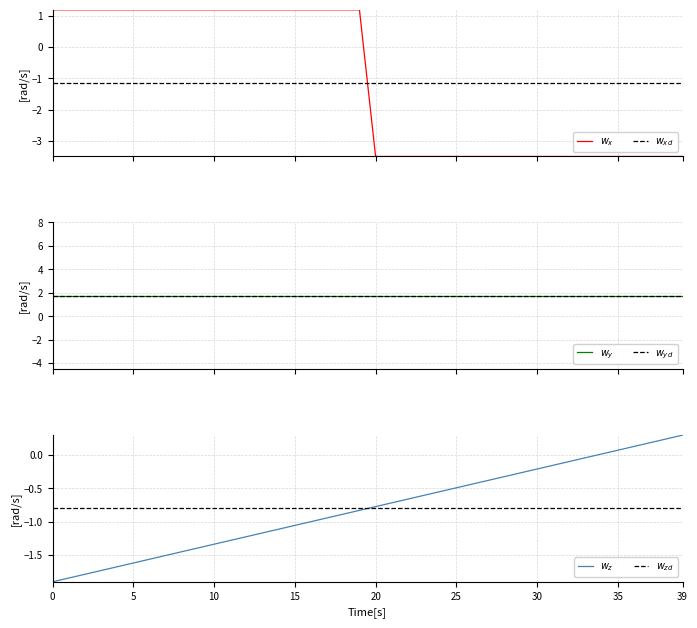

At how many categories does at least one series exceed -2?

40